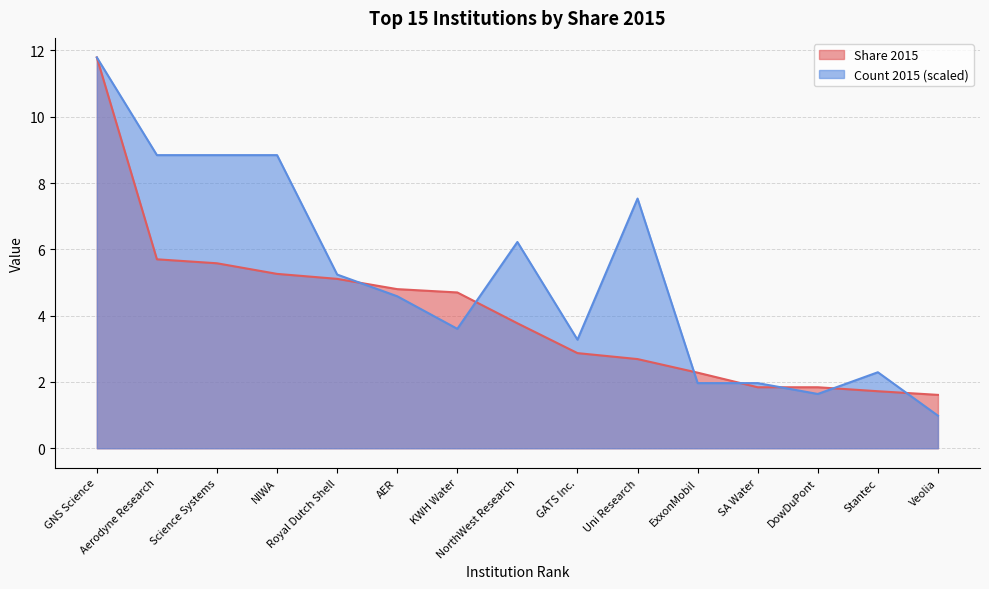

The Count 2015 series shows 5.2 at GATS Inc.. True or false?

False